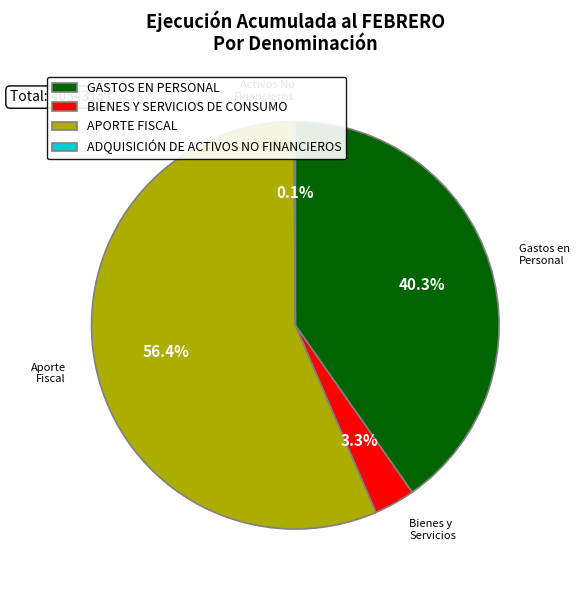

Which category has the biggest portion of the pie?

APORTE FISCAL